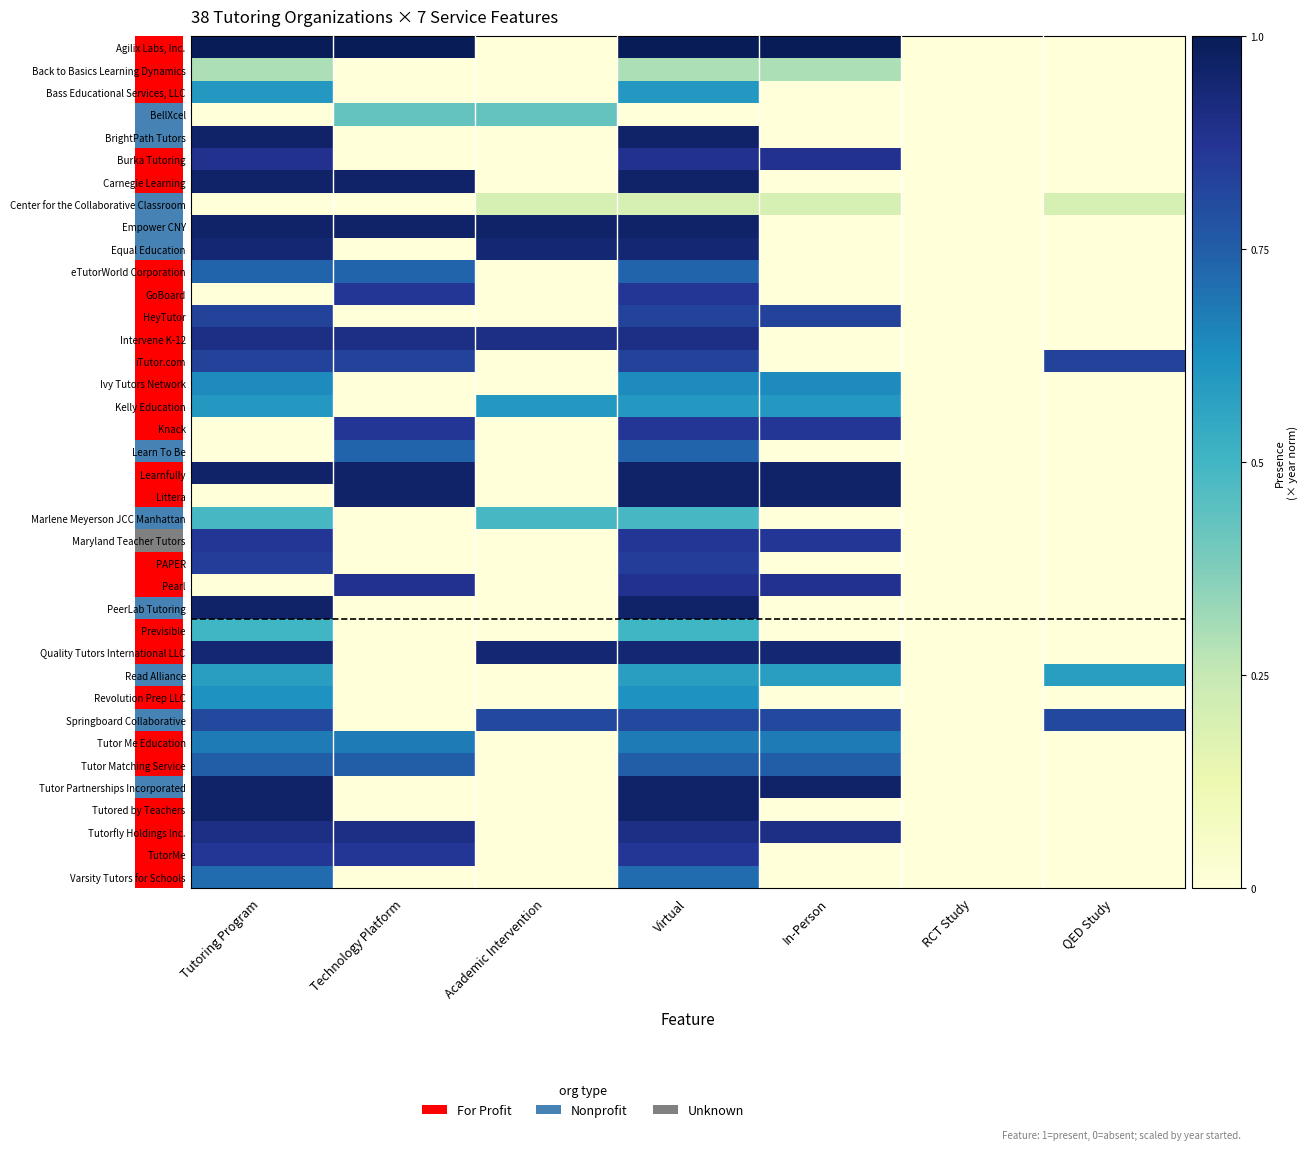

What is the difference between the maximum and second lowest values in the Tutor Partnerships Incorporated series?

1.0